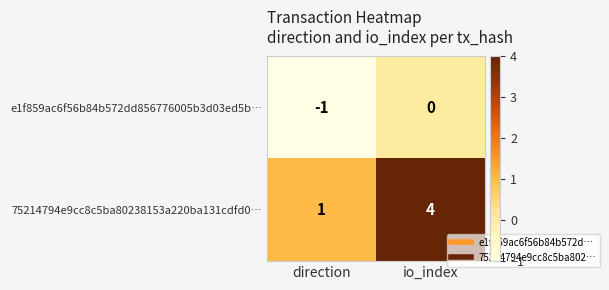

What is the difference between the 75214794e9cc8c5ba80238153a220ba131cdfd0… values at io_index and direction?

3